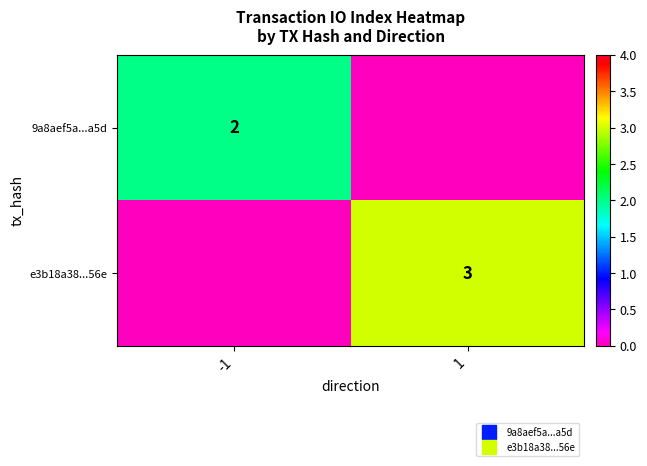

Which series changed the most between -1 and 1?

e3b18a38...56e